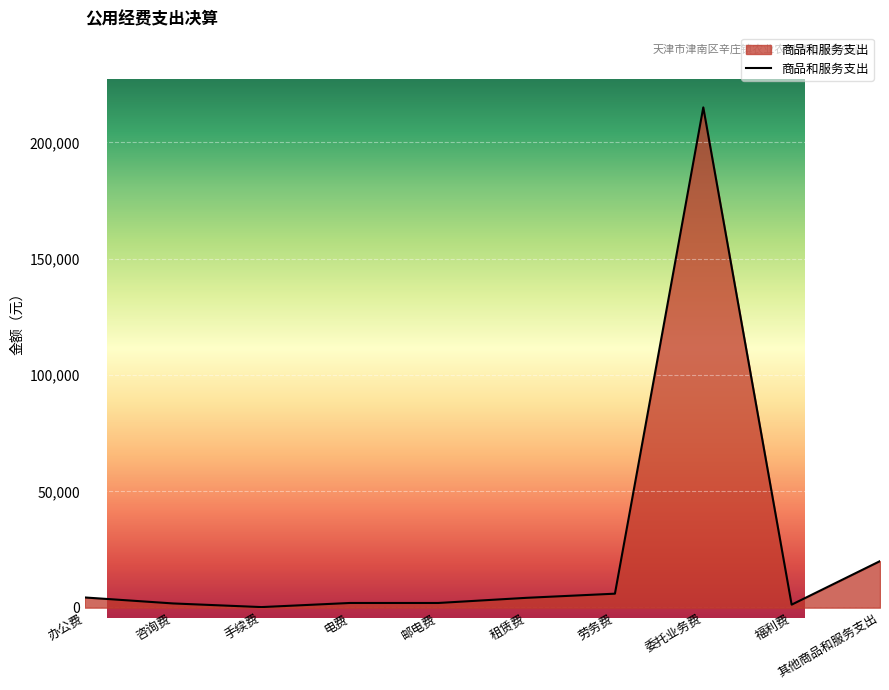

How many lines are shown in the chart?

1